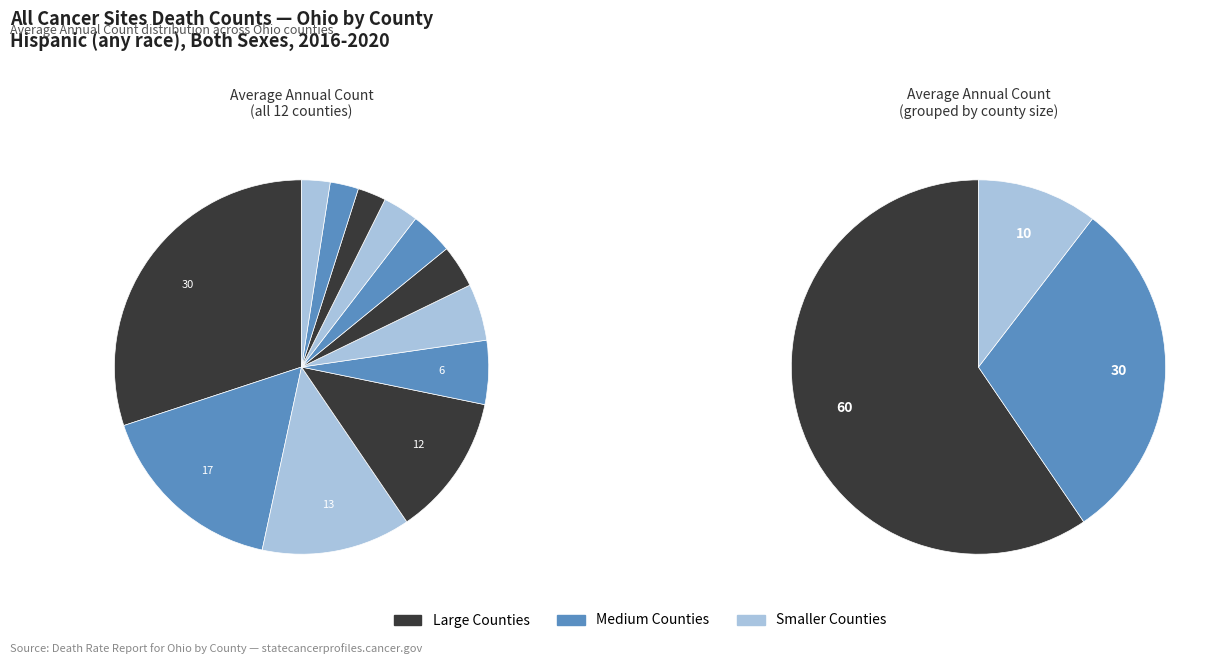

How many slices are in this pie chart?

12